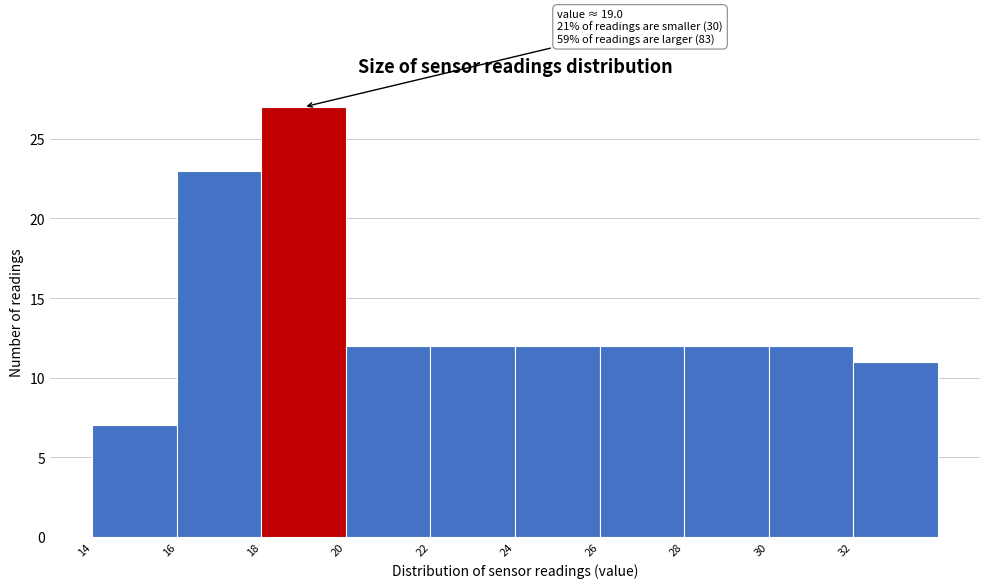

Which range on the x-axis has the tallest bar?

18 to 20